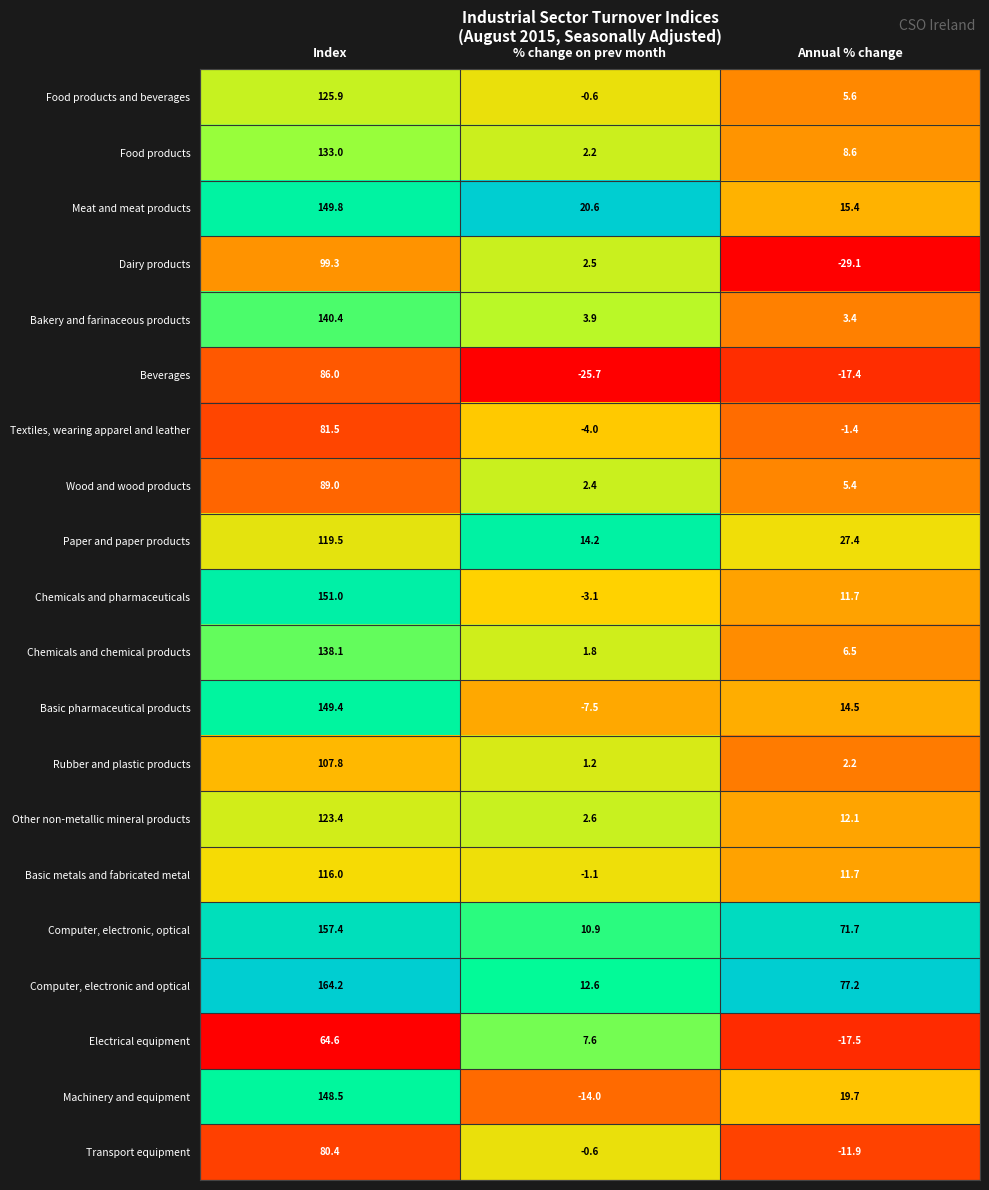

The Electrical equipment series shows 64.6 at Index. True or false?

True